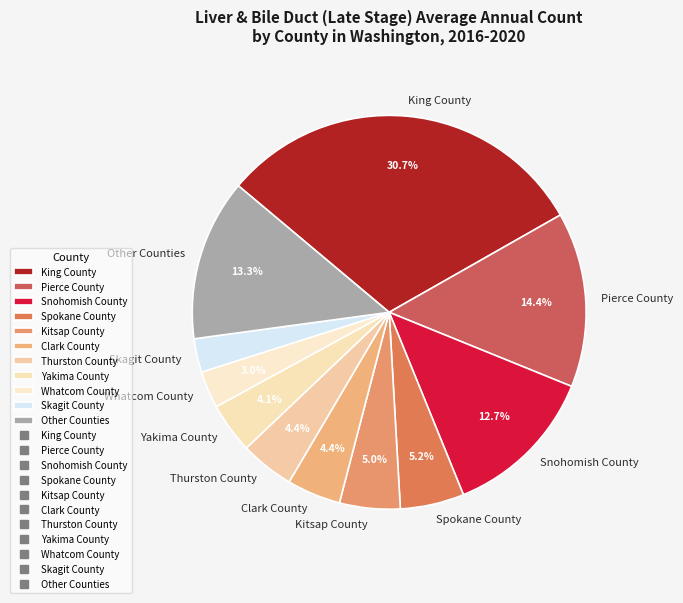

What portion of the pie excludes Thurston County?

95.6%